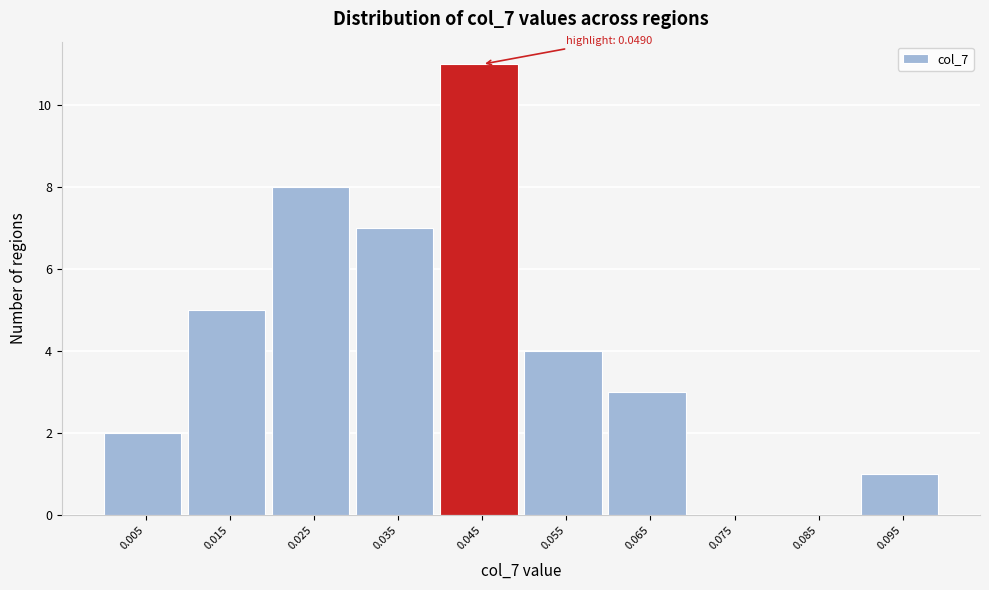

Over which range of the x-axis is the bar tallest?

0.04 to 0.05